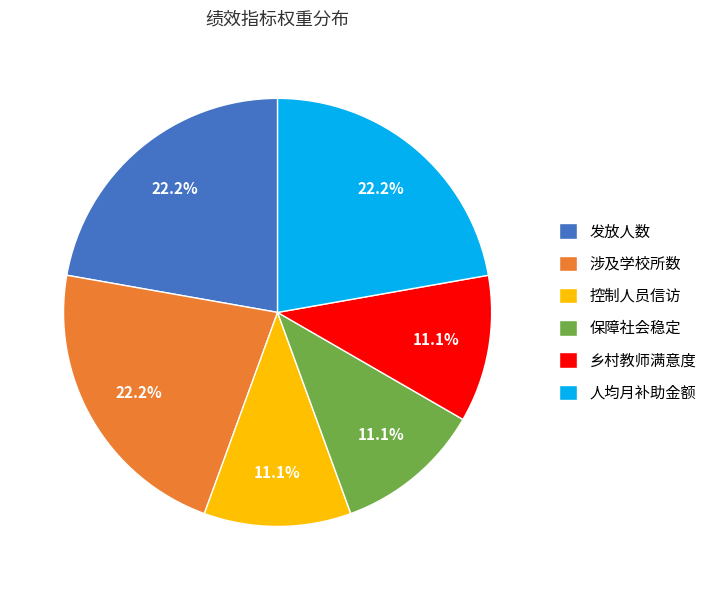

Between 发放人数 and 乡村教师满意度, which is larger?

发放人数